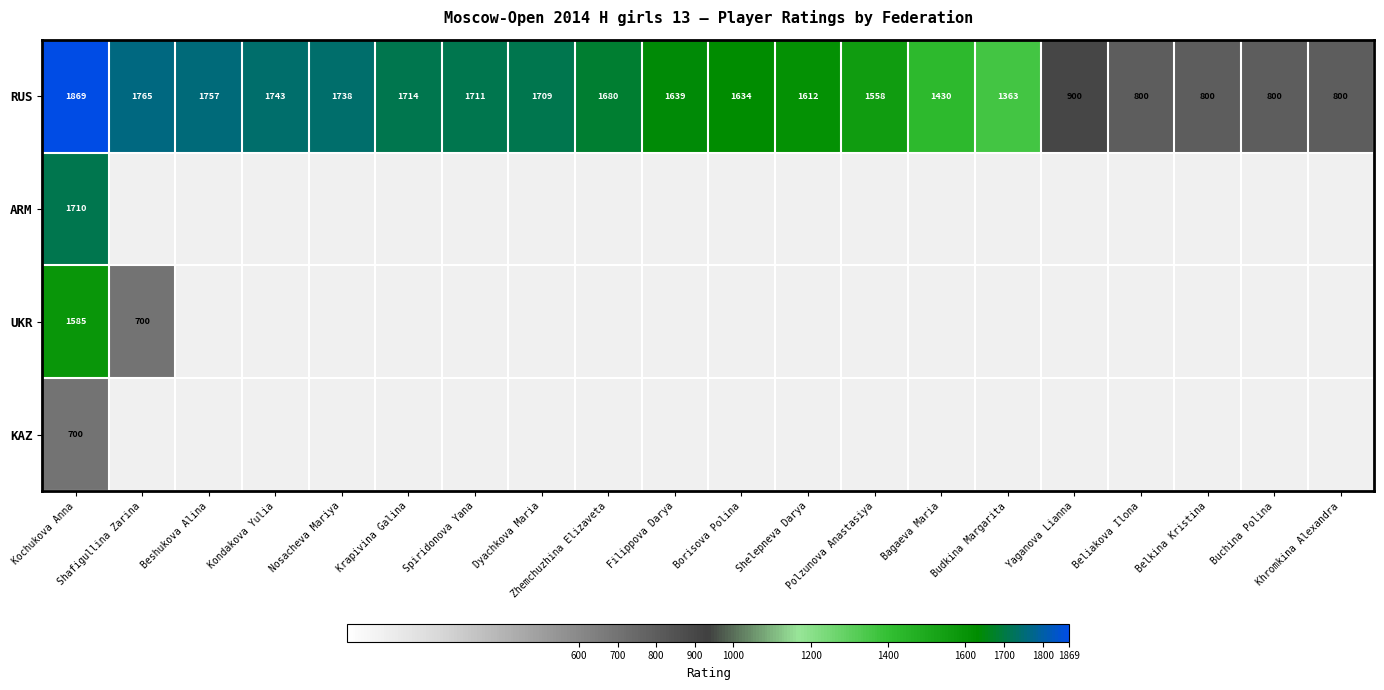

At which label does RUS reach its peak?

Kochukova Anna